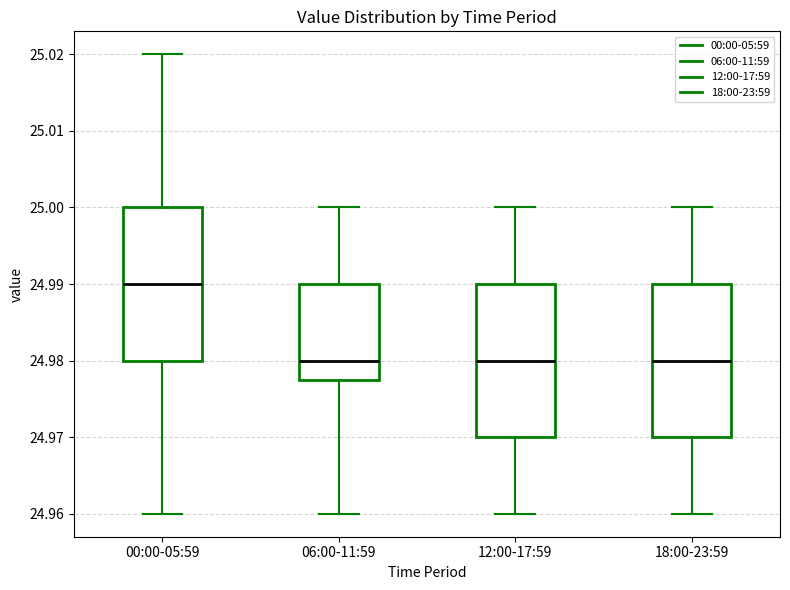

Reading left to right, transcribe this box plot: for each box, give where its median line is, the range the box spans, and where its two whiskers end, as read against the y-axis. The values are not printed on the chart, so give them approximately, as read against the axis.

00:00-05:59: median 24.990, box 24.980 to 25.000, whiskers 24.960 to 25.020
06:00-11:59: median 24.980, box 24.978 to 24.990, whiskers 24.960 to 25.000
12:00-17:59: median 24.980, box 24.970 to 24.990, whiskers 24.960 to 25.000
18:00-23:59: median 24.980, box 24.970 to 24.990, whiskers 24.960 to 25.000